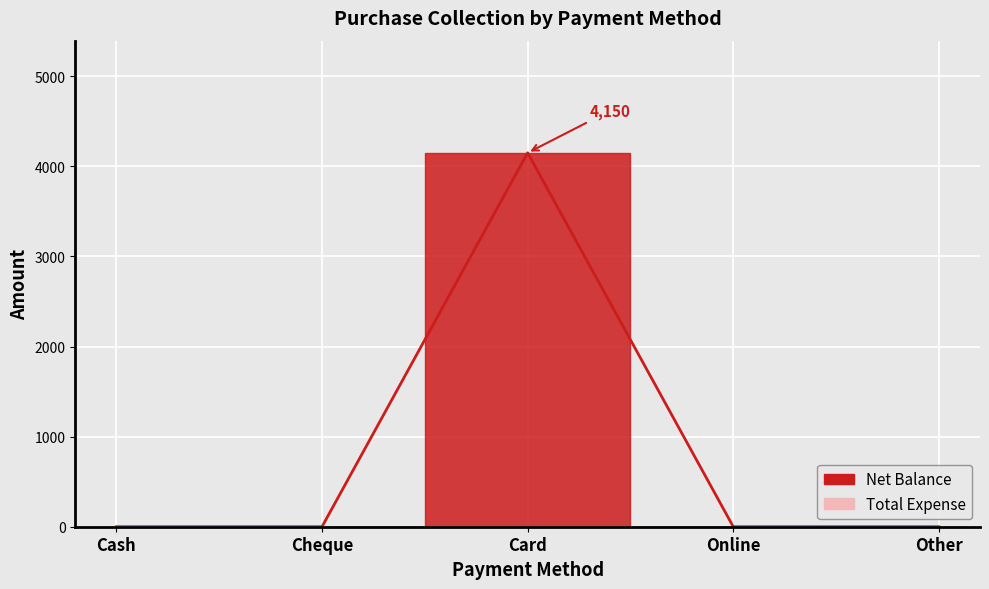

Between Cheque and Card, which is larger?

Card